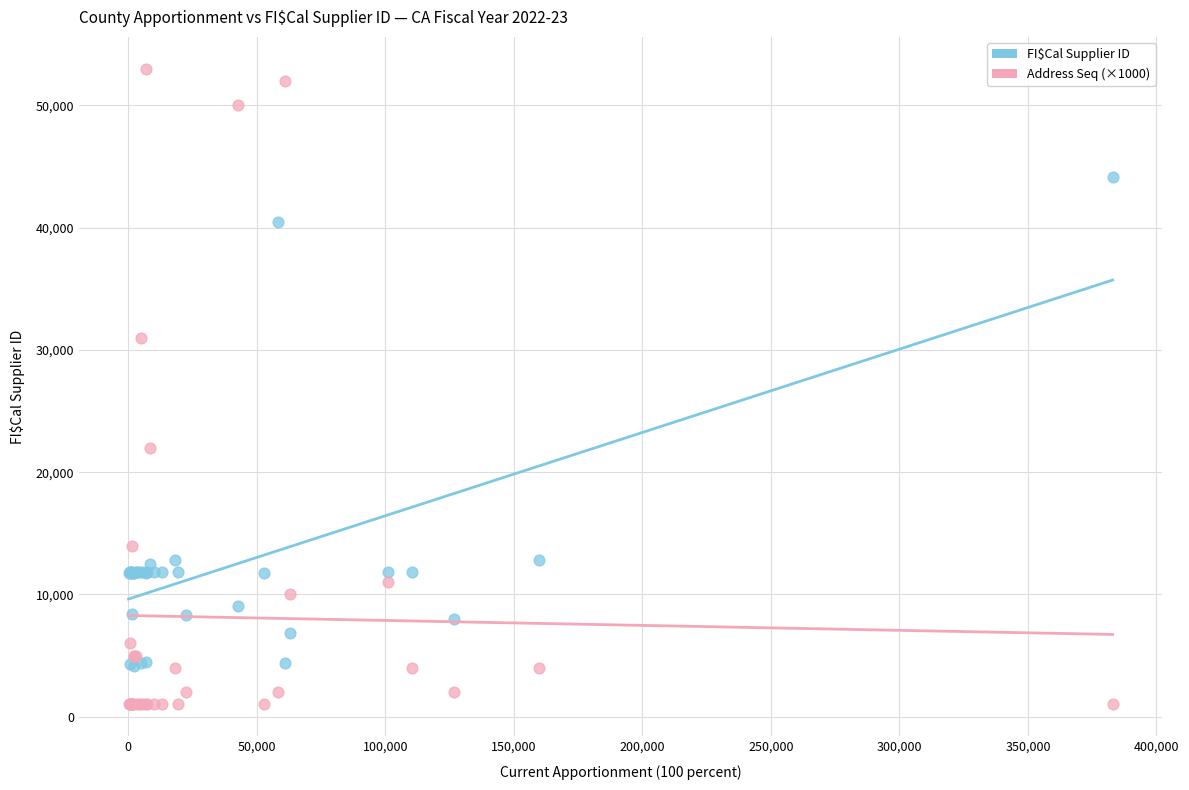

What are all the series names shown in the legend?

FI$Cal Supplier ID, Address Seq (×1000)